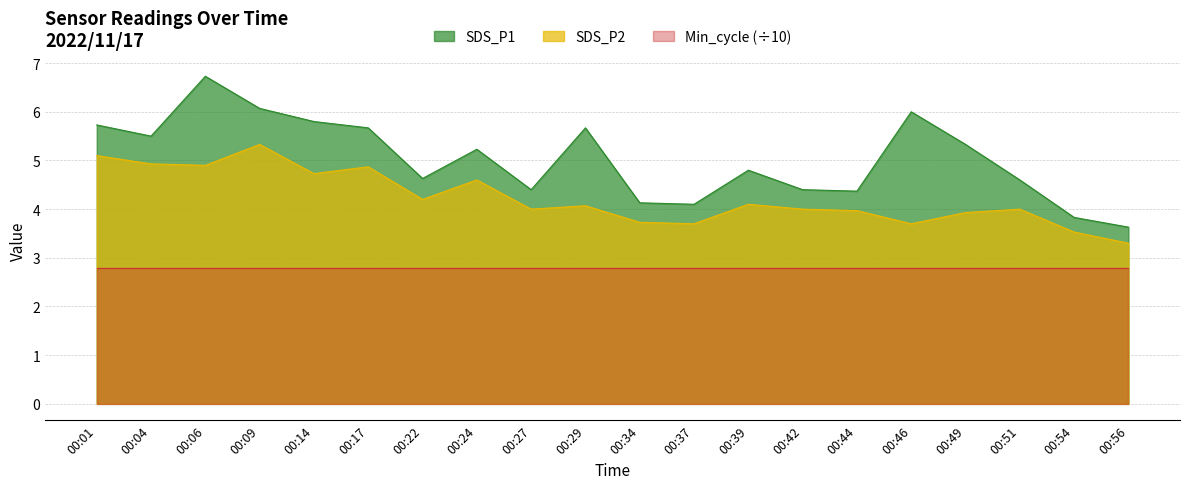

How many series are shown in this chart?

3